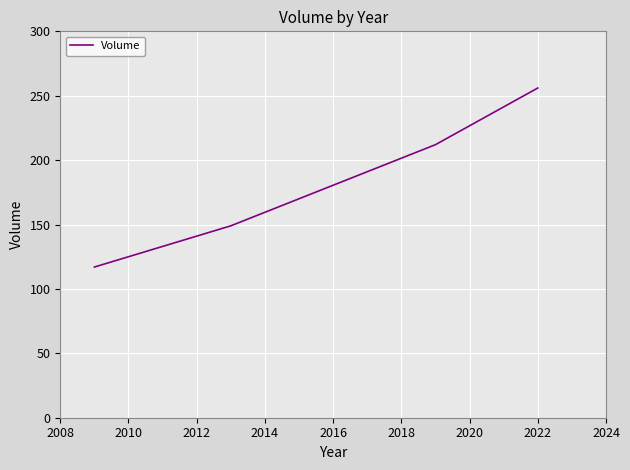

How many distinct data groups are displayed?

1